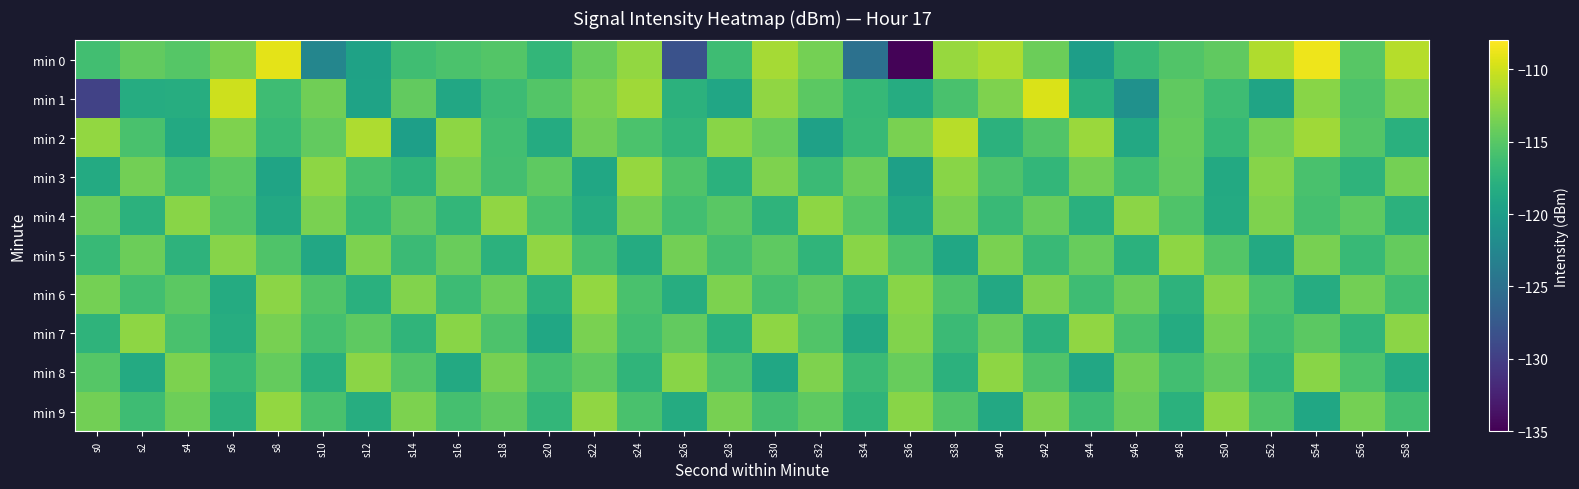

Between s26 and s20, which is larger?

s20